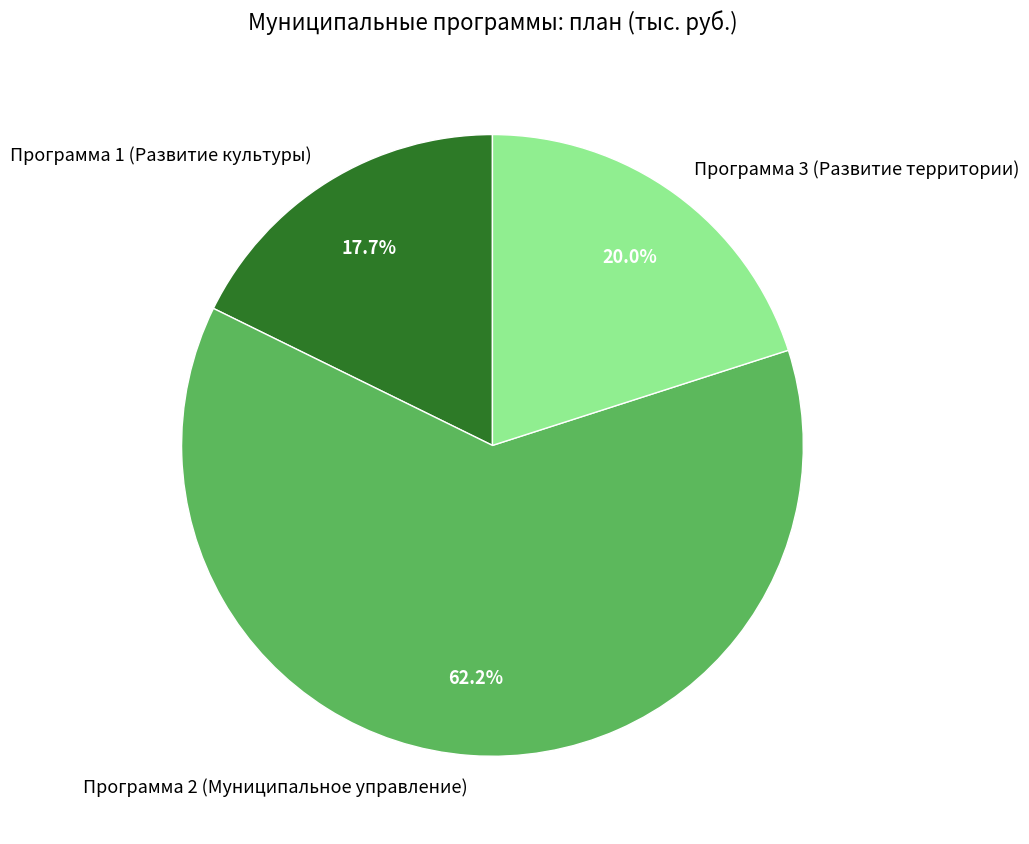

How many slices are in this pie chart?

3